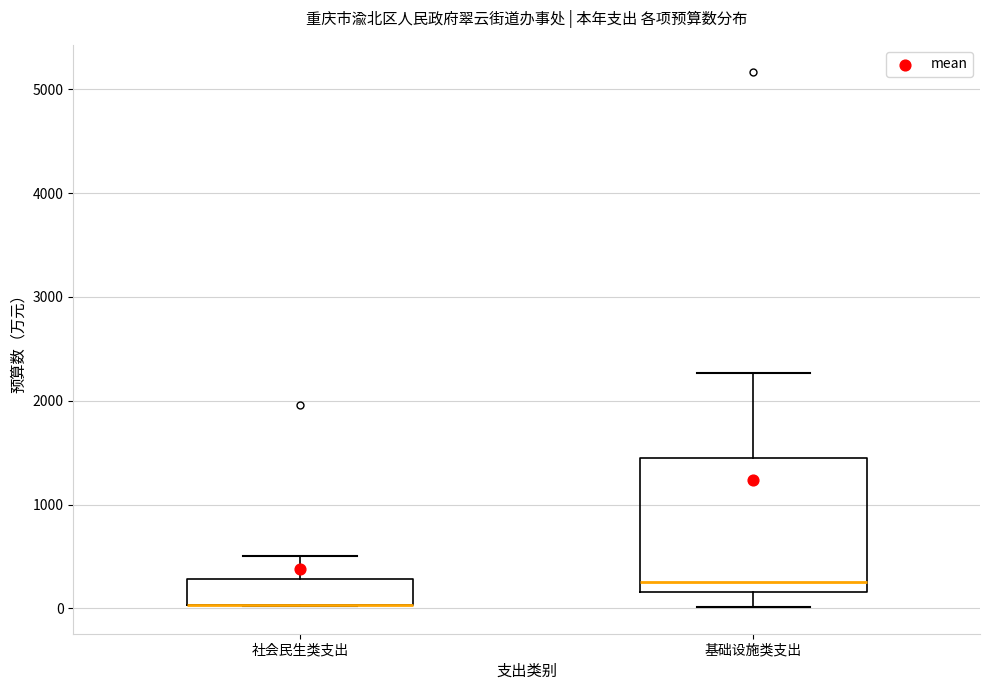

Reading left to right, read every box against the y-axis: the position of its median line, the range the box covers, and the ends of its whiskers. The values are not printed on the chart, so give them approximately, as read against the axis.

社会民生类支出: median 0 (drawn on the box's lower edge), box 0 to 300, whiskers 0 to 500
基础设施类支出: median 300, box 200 to 1400, whiskers 0 to 2300